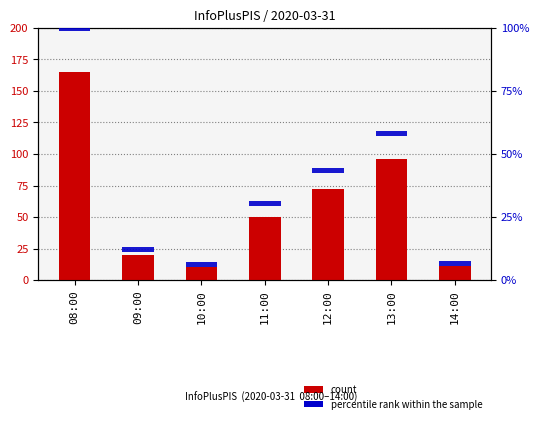

Reading left to right, list all the values displayed in this chart.

count: 165	20	10	50	72	96	11
percentile rank within the sample: 2	2	2	2	2	2	2